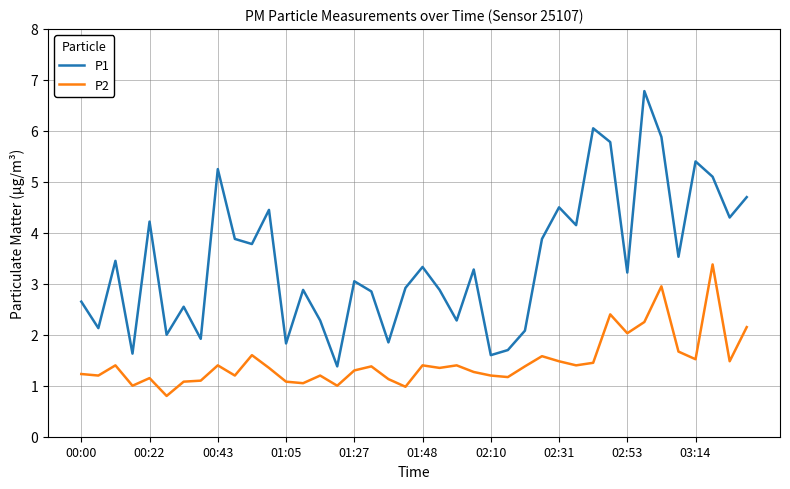

How many lines are shown in the chart?

2